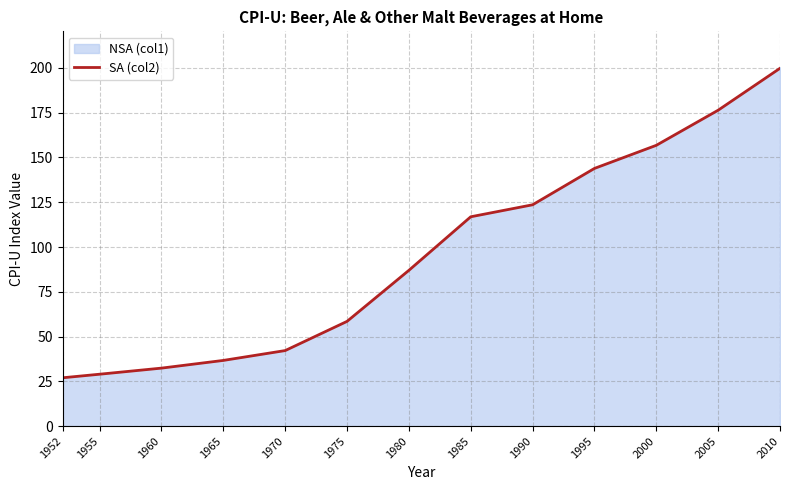

Reading left to right, transcribe all the data shown in this chart.

27.0	29.0	32.4	36.7	42.2	58.5	87.0	116.9	123.6	143.9	156.8	176.4	199.8